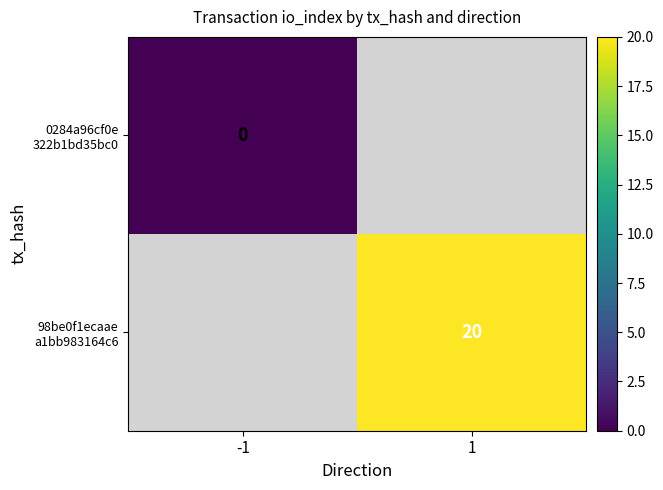

List the series in order of their overall mean, lowest first.

0284a96cf0e 322b1bd35bc0, 98be0f1ecaae a1bb983164c6